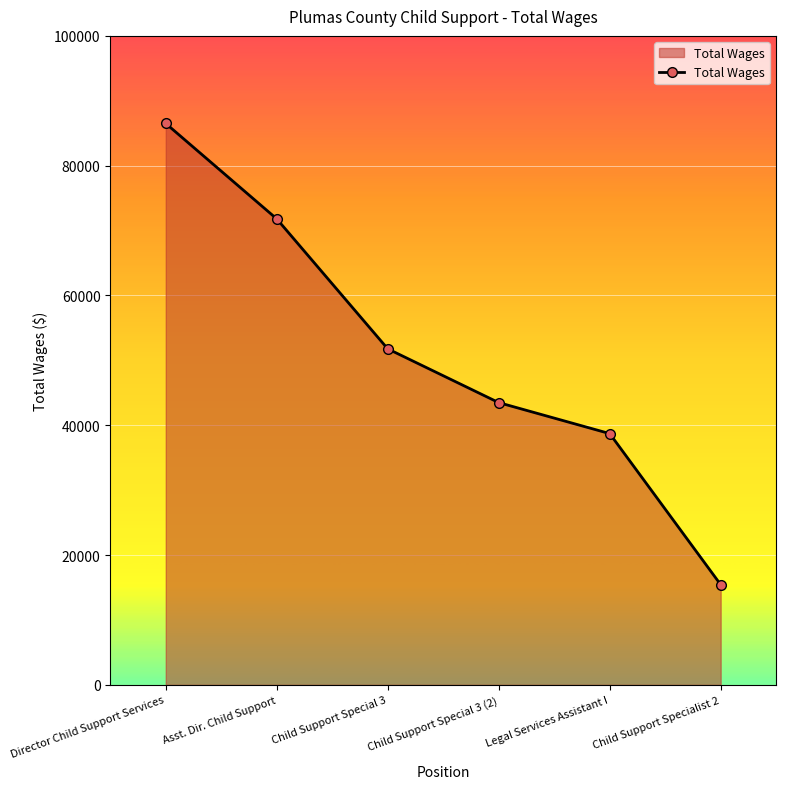

Reading left to right, list all the values displayed in this chart.

86505	71803	51779	43494	38719	15442